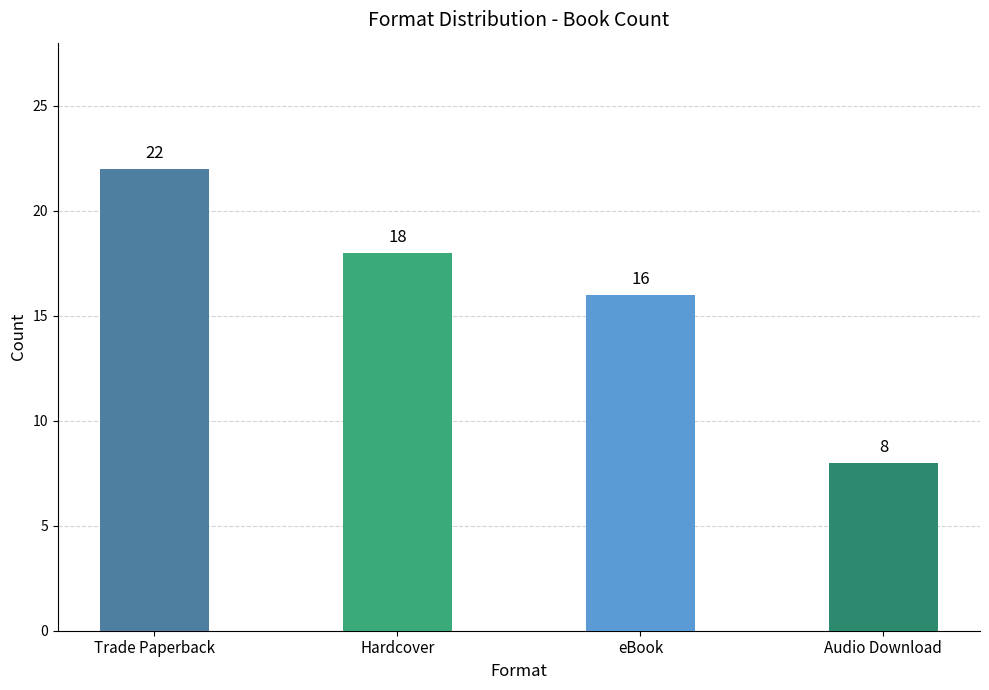

What is the change in value from Hardcover to eBook?

-2